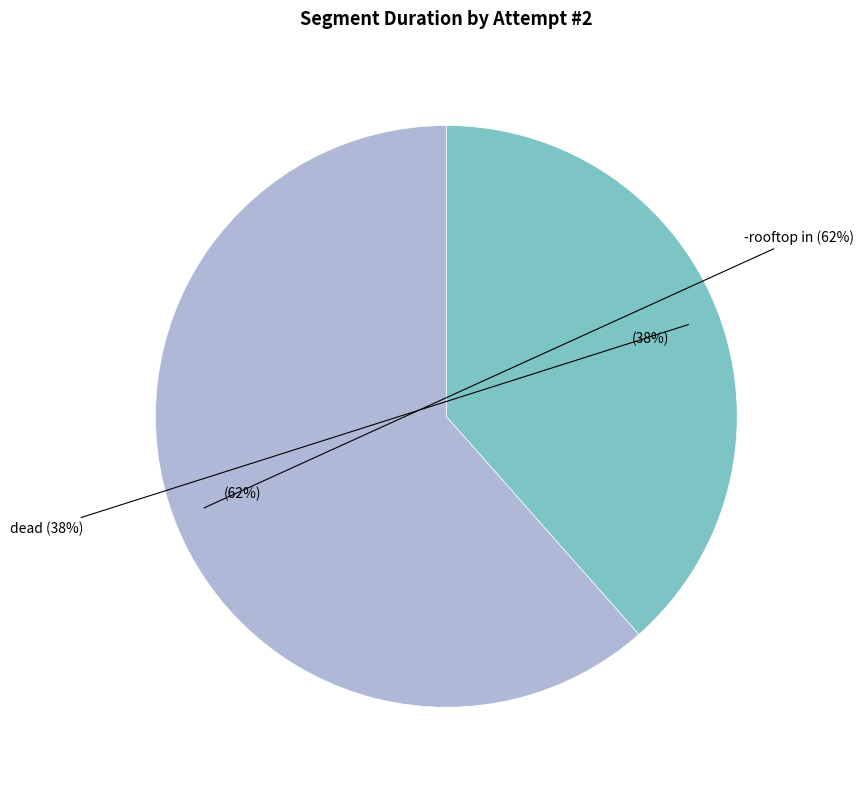

Between dead and -rooftop in, which is larger?

-rooftop in